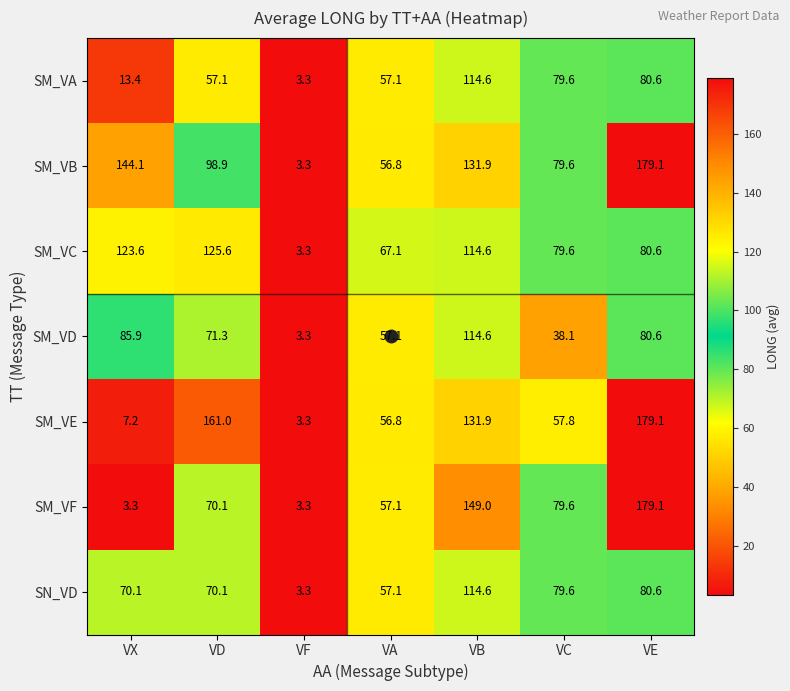

Rank the categories by SM_VC value from lowest to highest.

VF, VA, VC, VE, VB, VX, VD